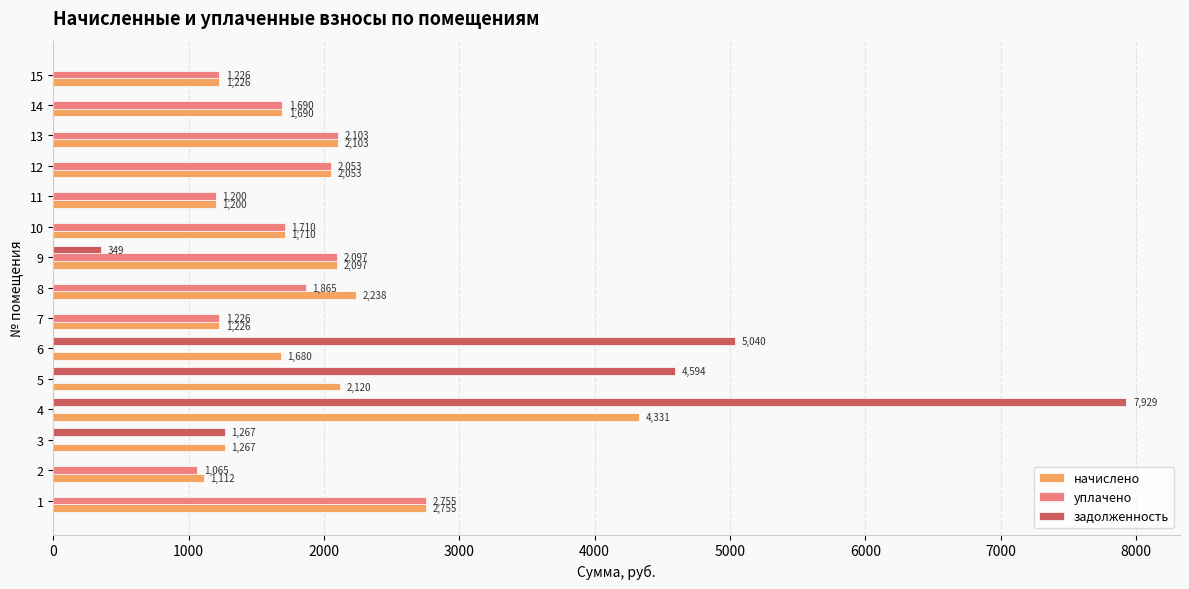

Between 8 and 11, which series saw the biggest shift?

начислено